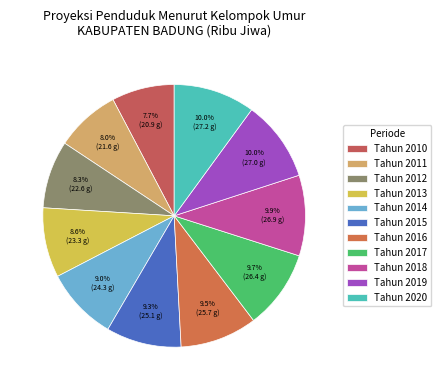

To the nearest percent, what is the difference between the largest and smallest slice percentages?

2%